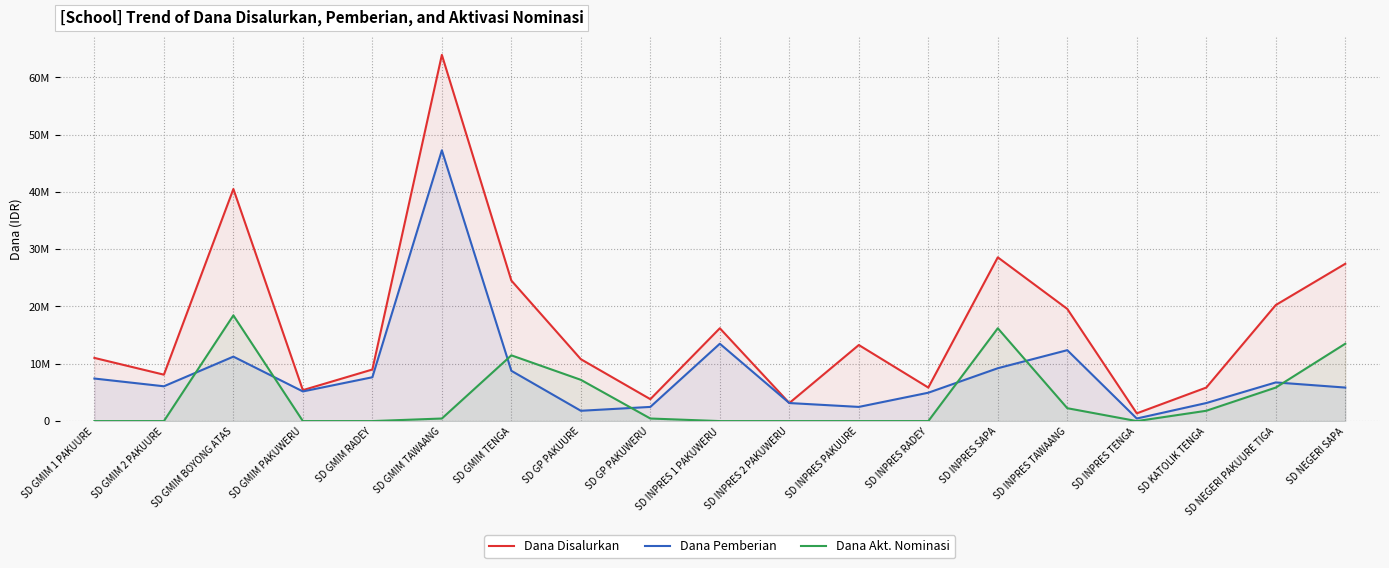

What is the label of the 16th point from the right?

SD GMIM PAKUWERU